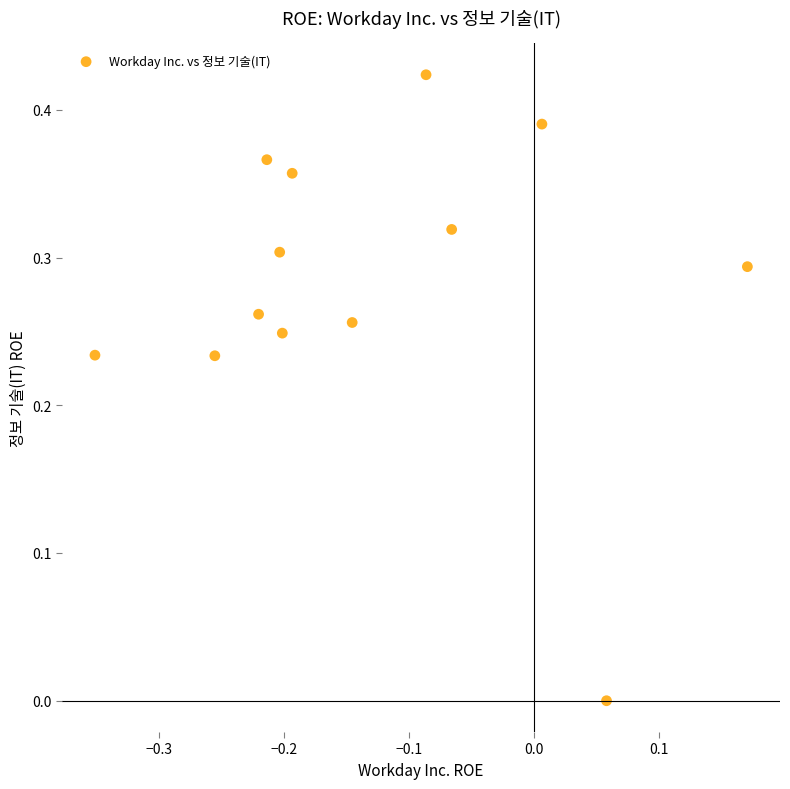

How many data points are displayed?

13